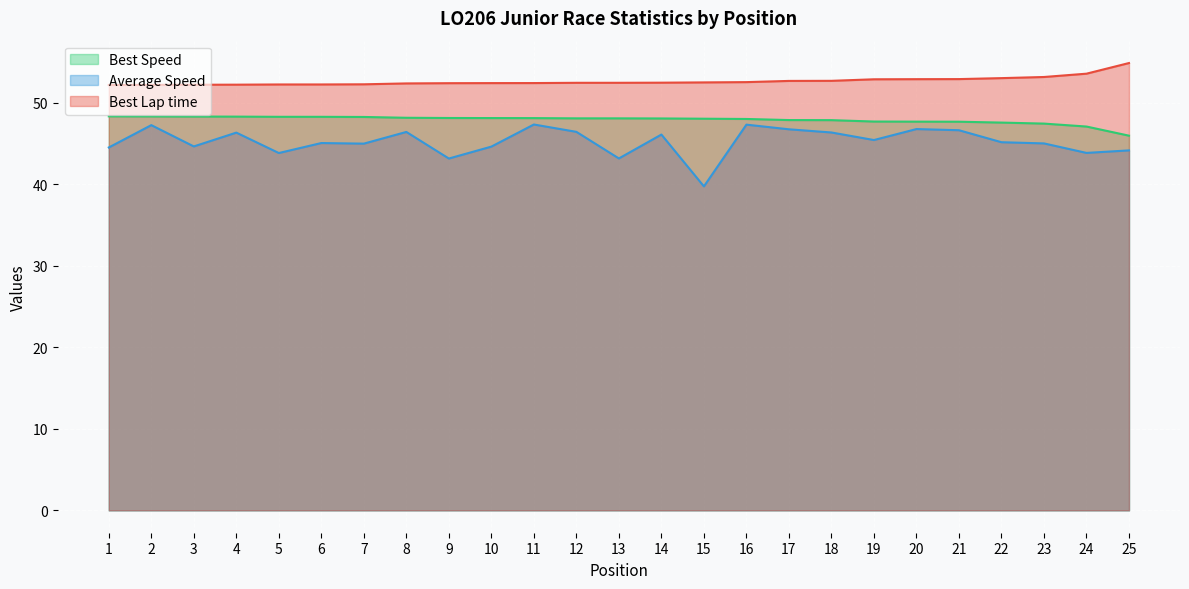

What is the difference between the second highest and minimum values in the Best Speed series?

2.4